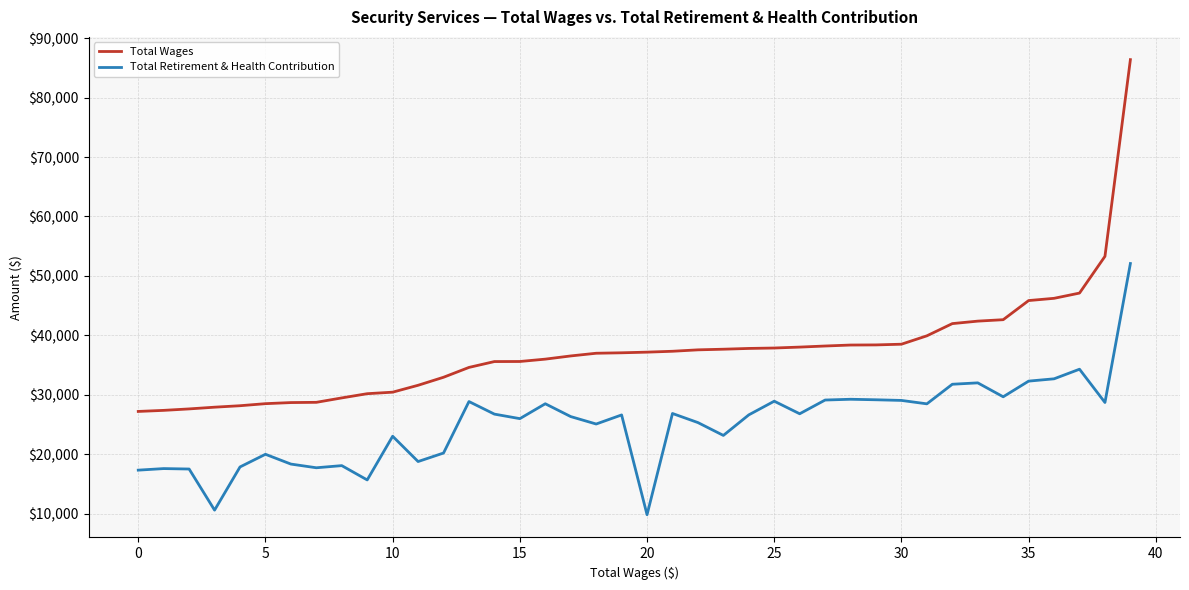

Which series has the widest spread of values?

Total Wages